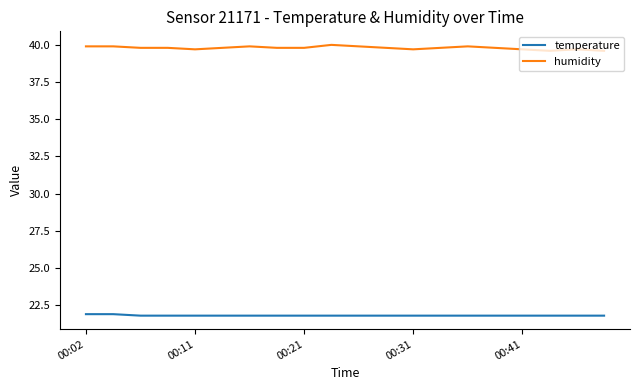

True or false: humidity and temperature cross at least once.

False